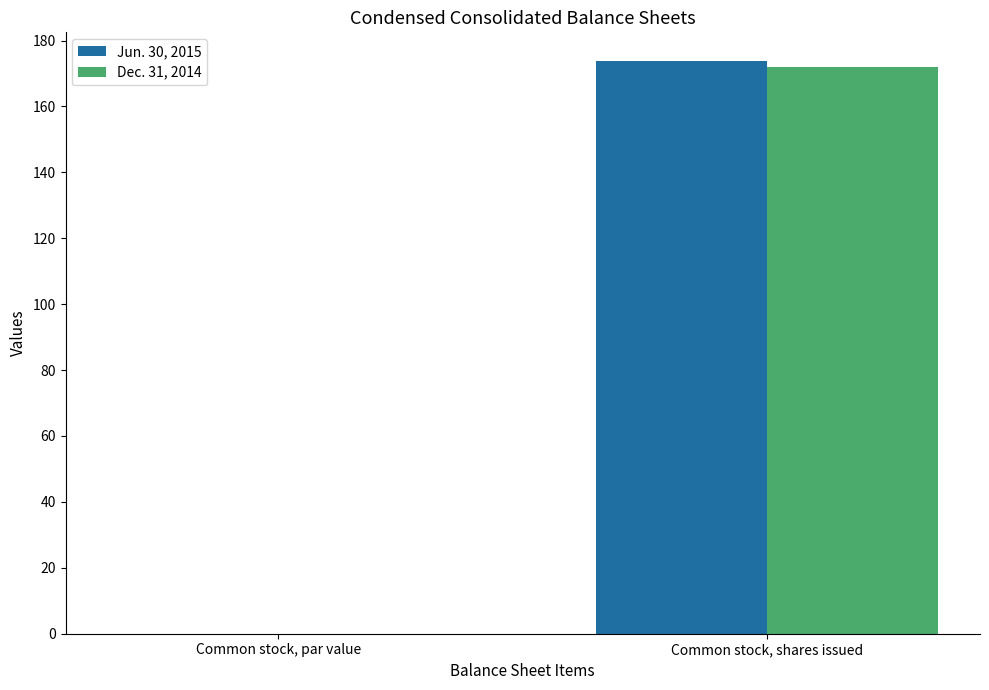

At which label does Jun. 30, 2015 first exceed 173?

Common stock, shares issued